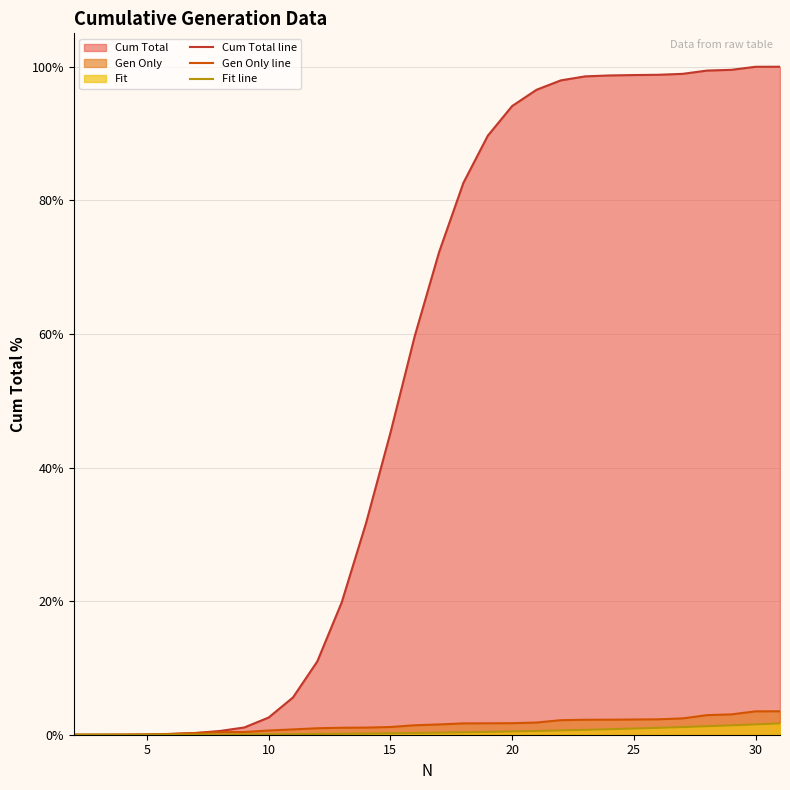

Count the number of data series in this chart.

3